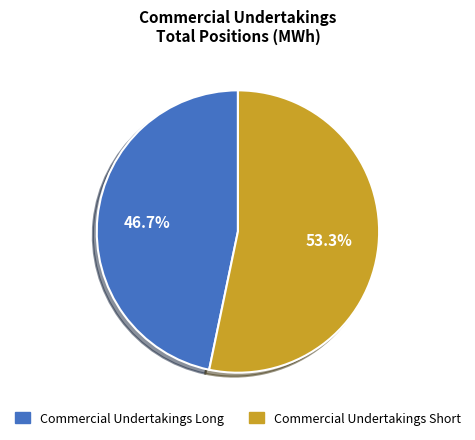

What is the ratio of the value at Commercial Undertakings Short to the value at Commercial Undertakings Long?

1.1